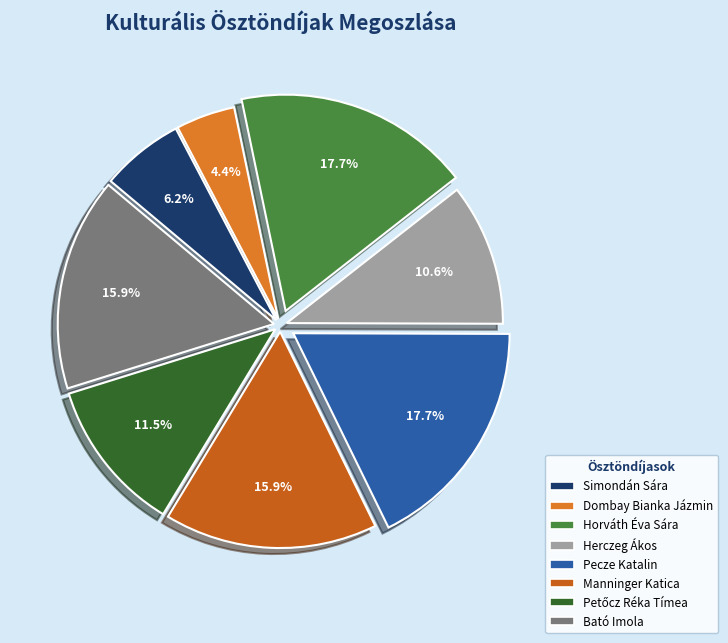

What is the change in value from Simondán Sára to Horváth Éva Sára?

+13000